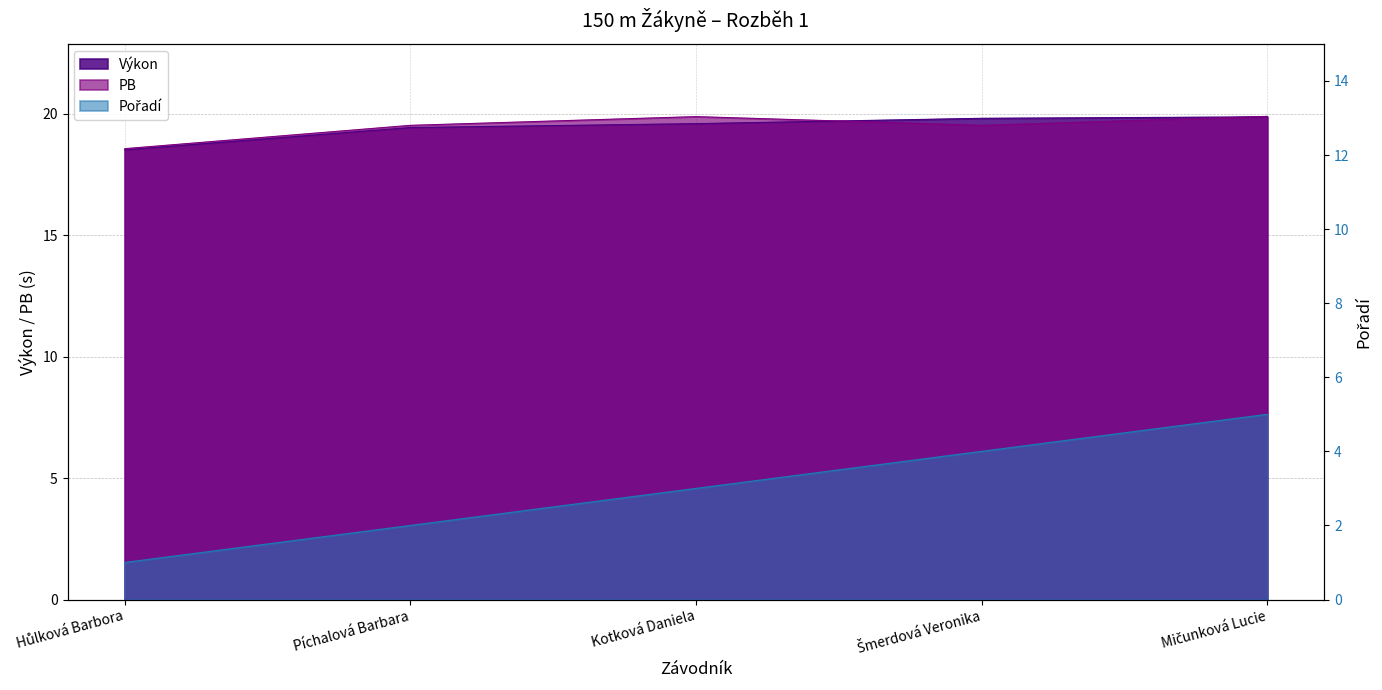

What is the approximate value of Výkon at Mičunková Lucie?

19.9